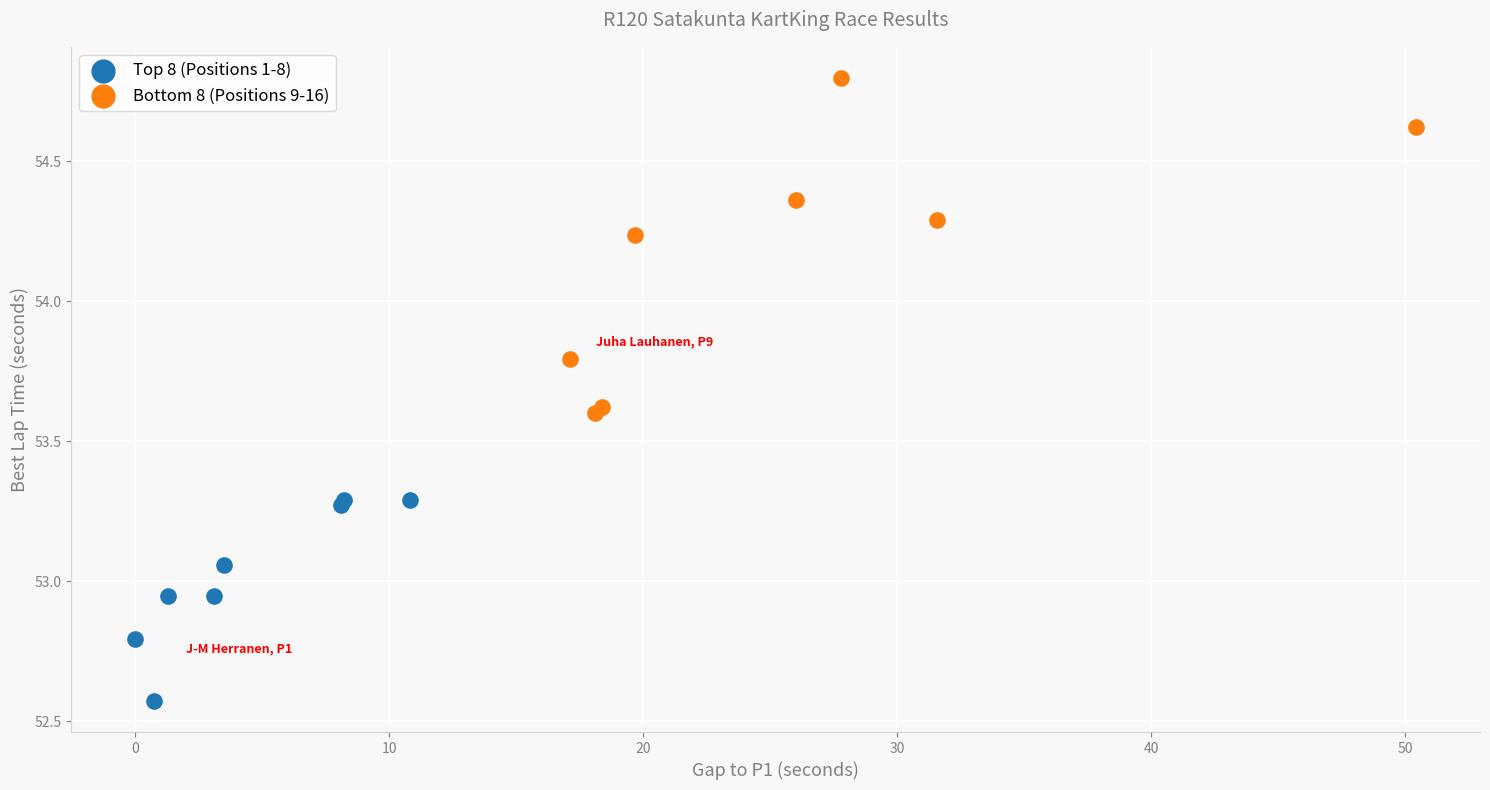

Which series contains the highest Y value?

Bottom 8 (Positions 9-16)